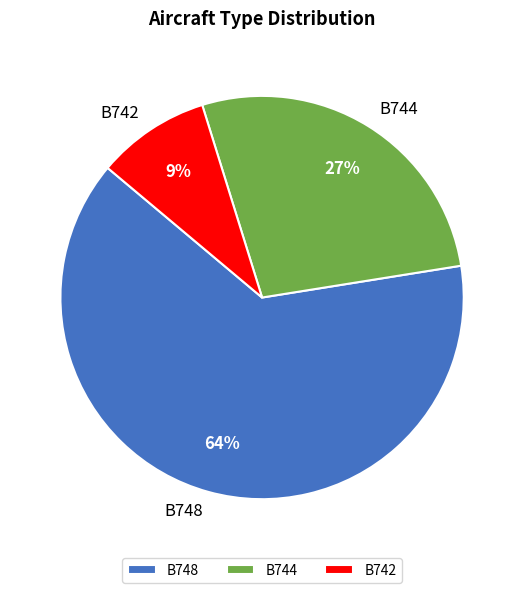

Is B744 the majority of the pie?

No